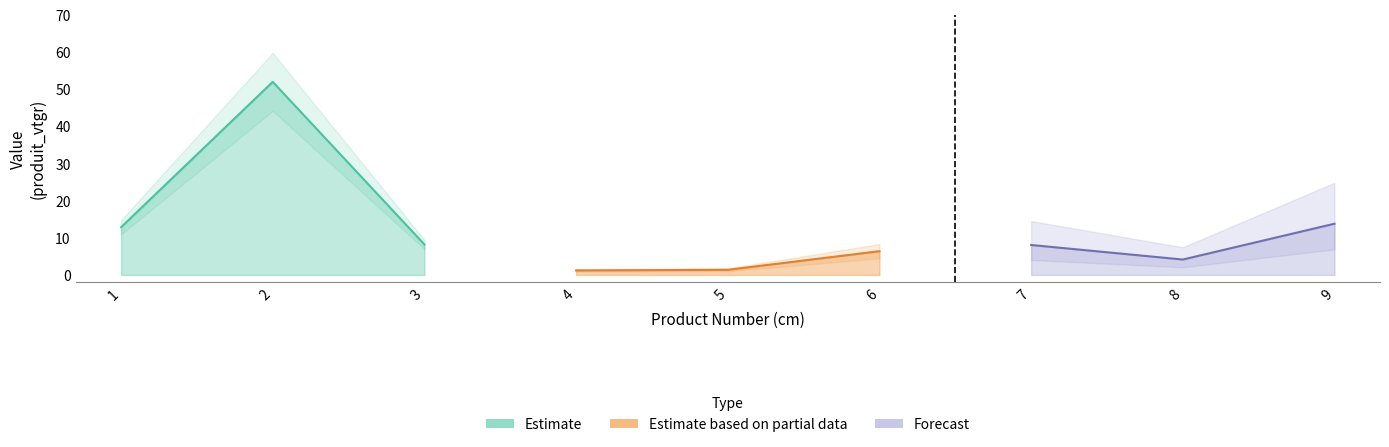

At which category is the sum across all series the highest?

2